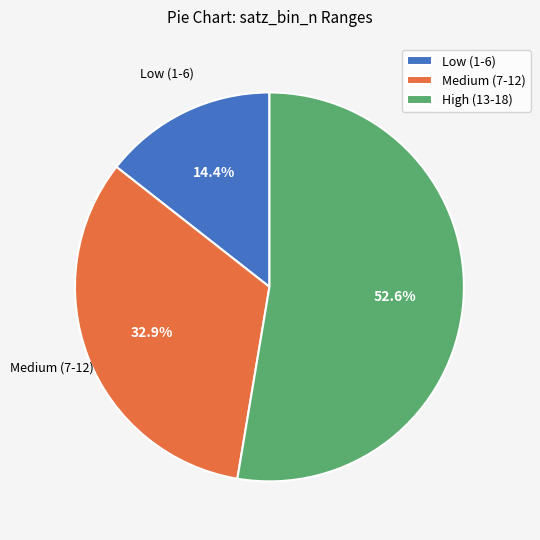

Does any single category account for the majority?

Yes